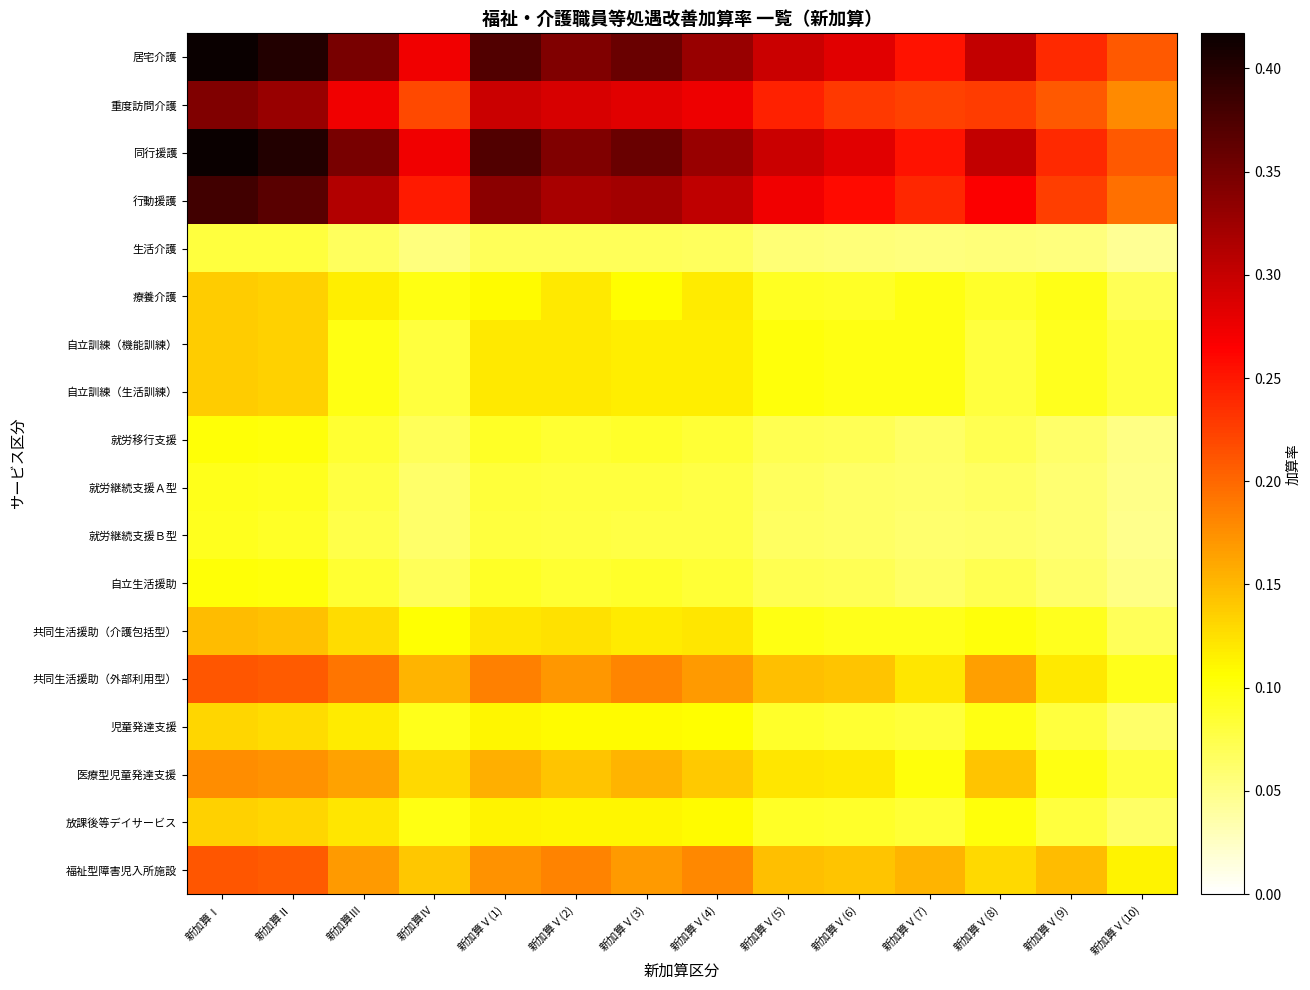

Which category has the lowest value across all series?

新加算Ⅴ(10)